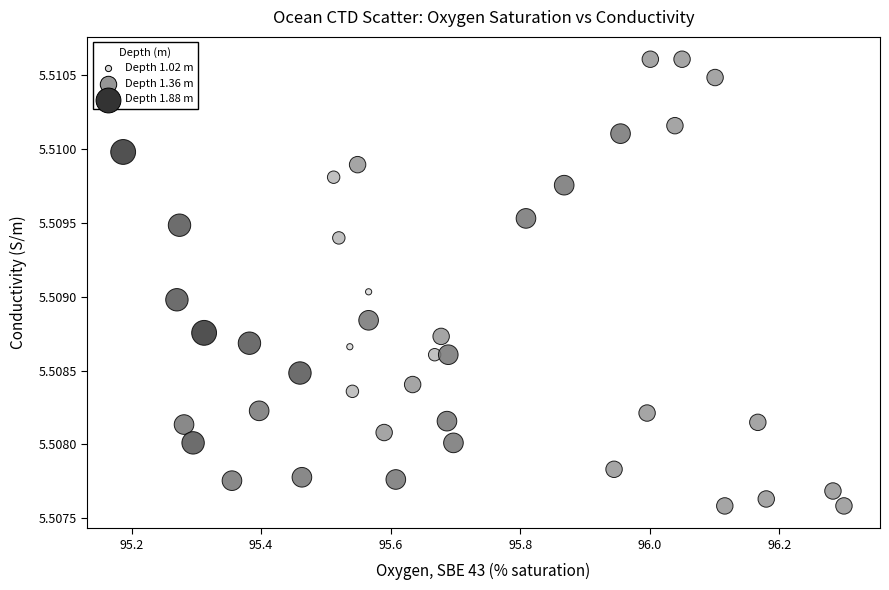

What is the range of X values (max minus min)?

1.1